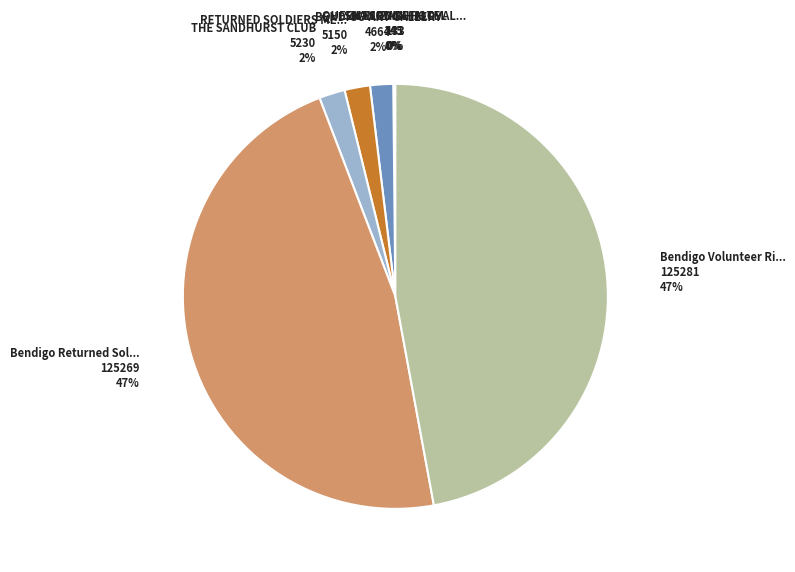

Is there a majority slice in this chart?

No